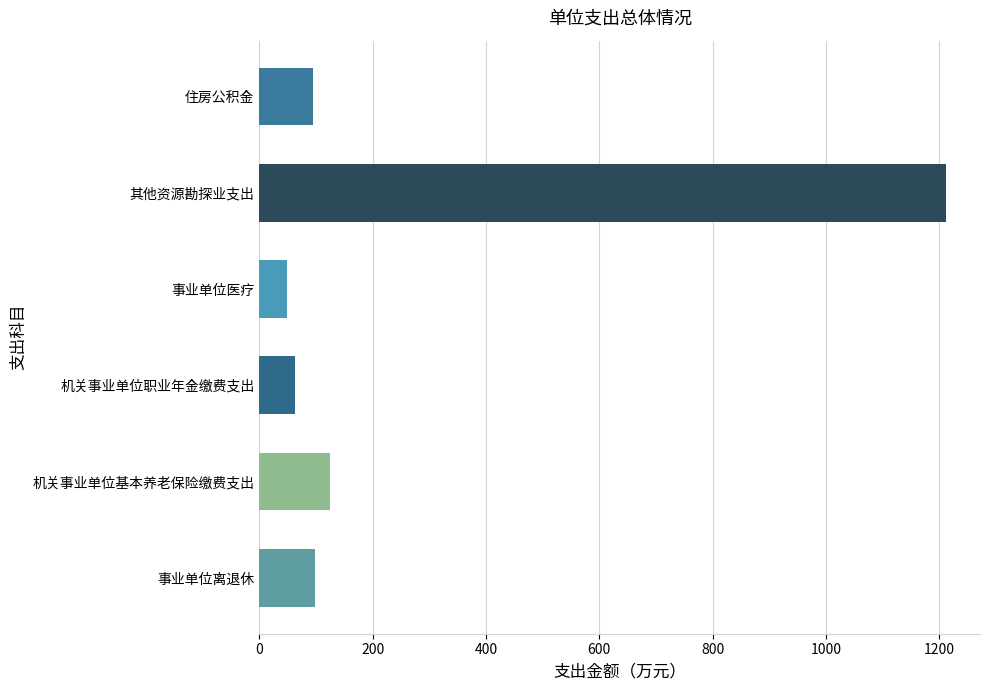

The chart shows a value of 62.5 at 机关事业单位职业年金缴费支出. True or false?

True